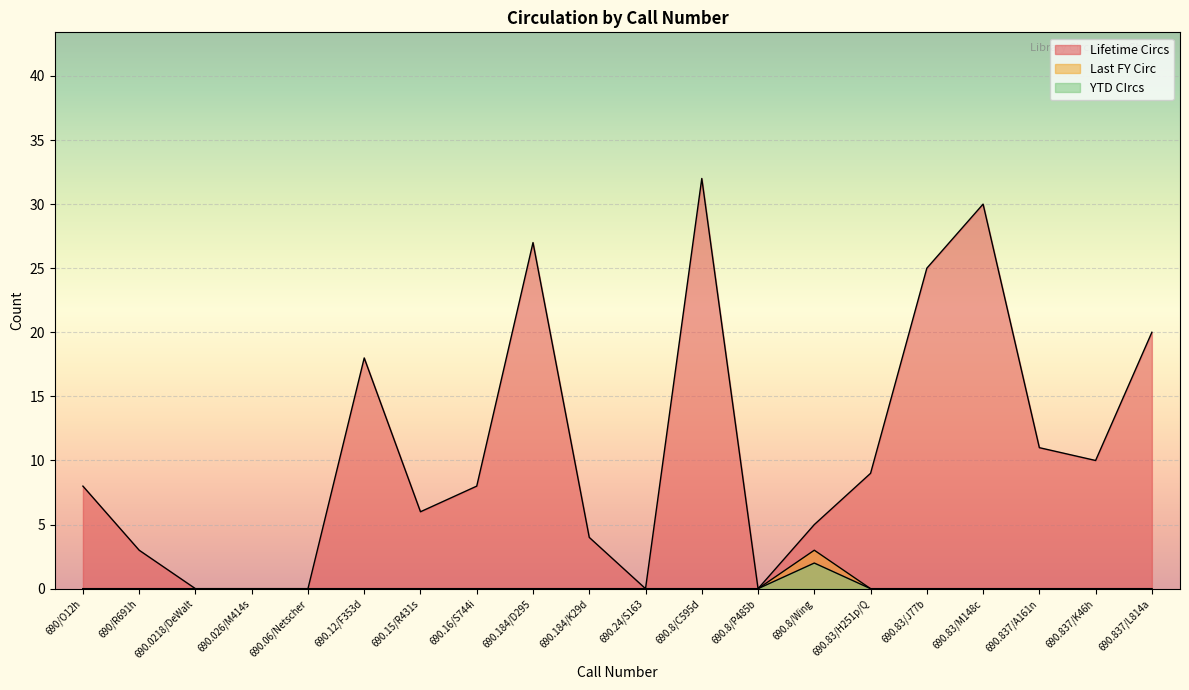

Is it true that Last FY Circ equals 0 at 690.15/R431s?

True